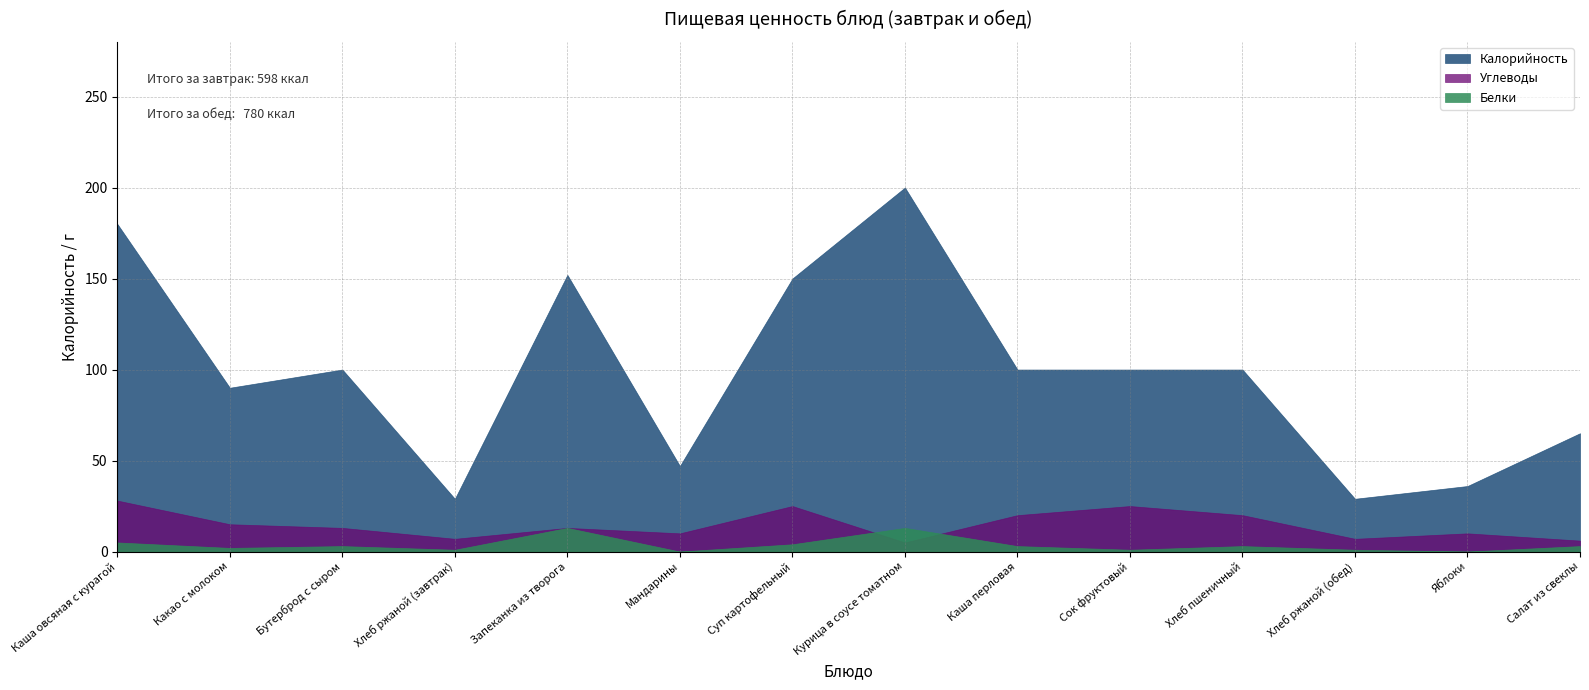

What is the difference between the maximum and minimum values in the Белки series?

13